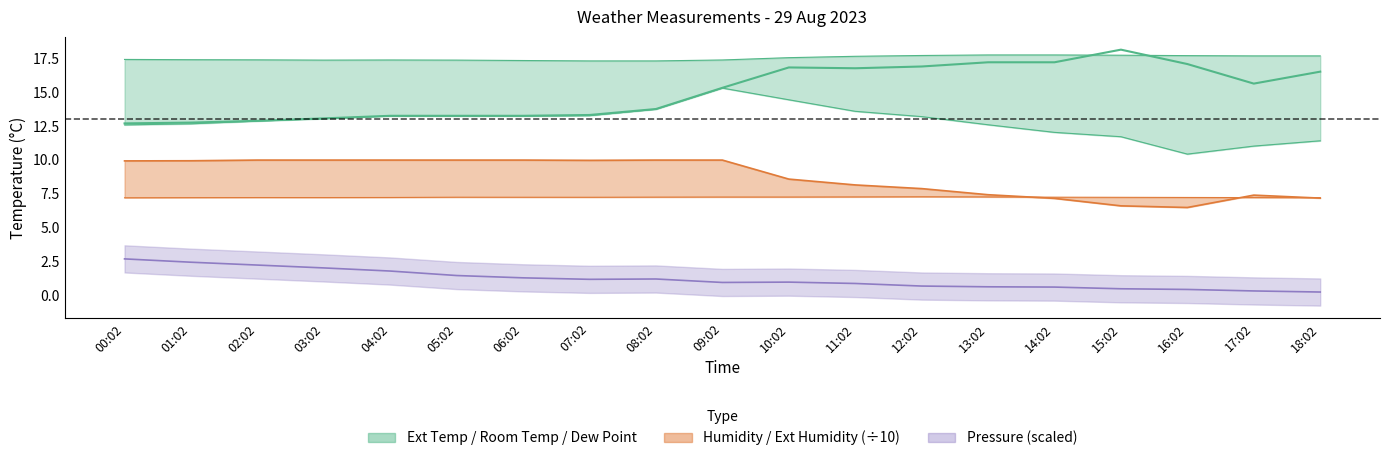

What is the value of the 7th point from the left?

13.2